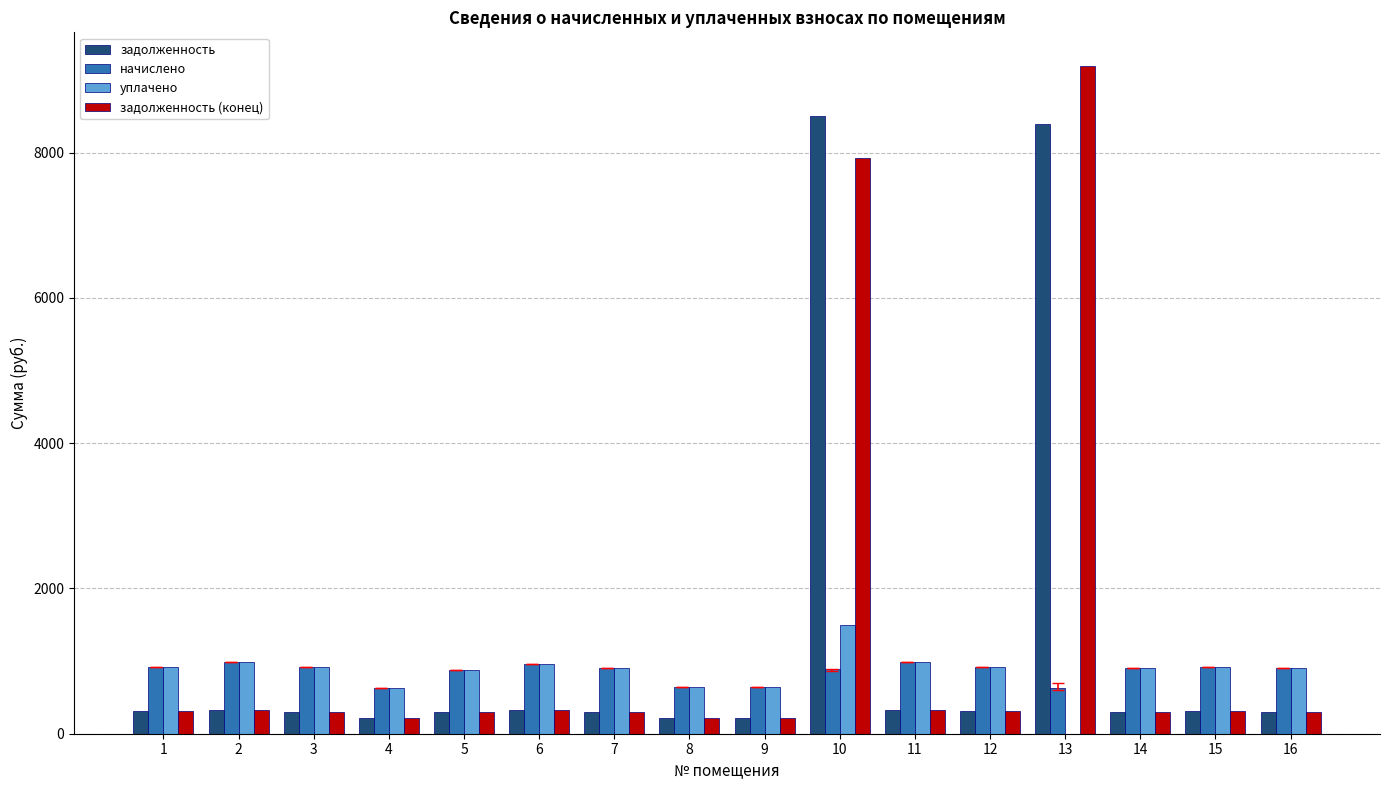

Which series has the widest spread of values?

задолженность (конец)